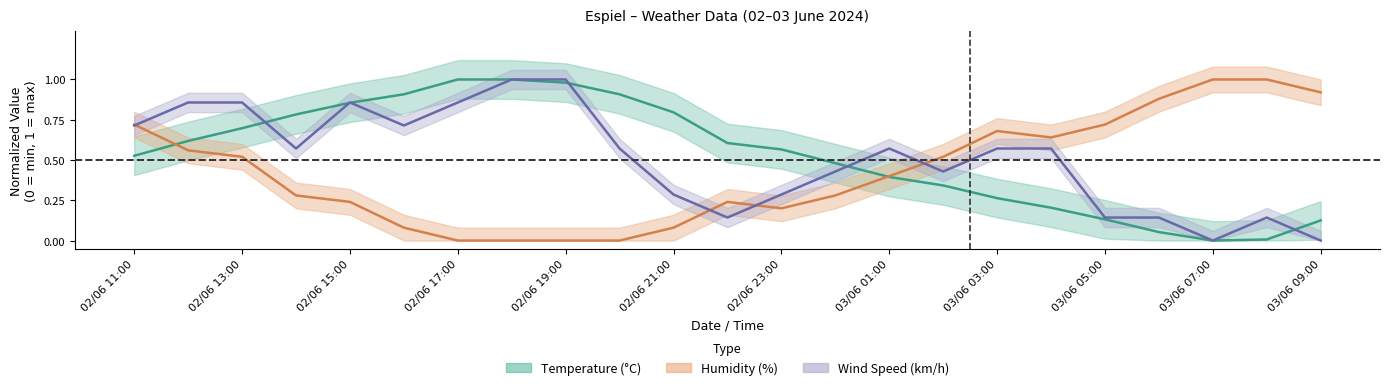

Reading left to right, what are all the values shown in this chart?

Temperature (°C): 02/06 11:00=0.5	02/06 12:00=0.6	02/06 13:00=0.7	02/06 14:00=0.8	02/06 15:00=0.9	02/06 16:00=0.9	02/06 17:00=1.0	02/06 18:00=1.0	02/06 19:00=1.0	02/06 20:00=0.9	02/06 21:00=0.8	02/06 22:00=0.6	02/06 23:00=0.6	03/06 00:00=0.5	03/06 01:00=0.4	03/06 02:00=0.3	03/06 03:00=0.3	03/06 04:00=0.2	03/06 05:00=0.1	03/06 06:00=0.1	03/06 07:00=0.0	03/06 08:00=0.0	03/06 09:00=0.1
Humidity (%): 02/06 11:00=0.7	02/06 12:00=0.6	02/06 13:00=0.5	02/06 14:00=0.3	02/06 15:00=0.2	02/06 16:00=0.1	02/06 17:00=0.0	02/06 18:00=0.0	02/06 19:00=0.0	02/06 20:00=0.0	02/06 21:00=0.1	02/06 22:00=0.2	02/06 23:00=0.2	03/06 00:00=0.3	03/06 01:00=0.4	03/06 02:00=0.5	03/06 03:00=0.7	03/06 04:00=0.6	03/06 05:00=0.7	03/06 06:00=0.9	03/06 07:00=1.0	03/06 08:00=1.0	03/06 09:00=0.9
Wind Speed (km/h): 02/06 11:00=0.7	02/06 12:00=0.9	02/06 13:00=0.9	02/06 14:00=0.6	02/06 15:00=0.9	02/06 16:00=0.7	02/06 17:00=0.9	02/06 18:00=1.0	02/06 19:00=1.0	02/06 20:00=0.6	02/06 21:00=0.3	02/06 22:00=0.1	02/06 23:00=0.3	03/06 00:00=0.4	03/06 01:00=0.6	03/06 02:00=0.4	03/06 03:00=0.6	03/06 04:00=0.6	03/06 05:00=0.1	03/06 06:00=0.1	03/06 07:00=0.0	03/06 08:00=0.1	03/06 09:00=0.0